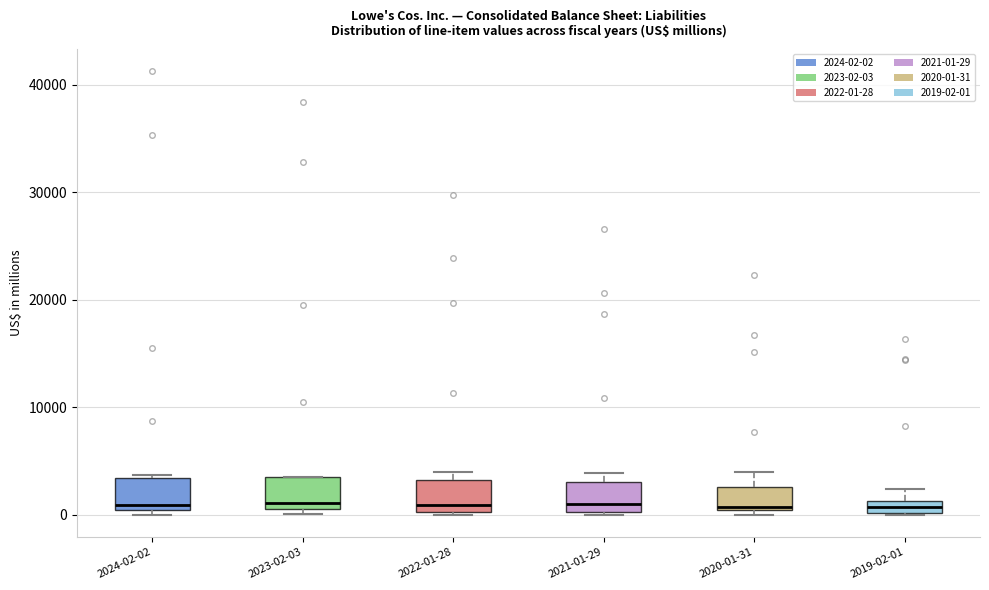

Where is the upper edge of the box for 2023-02-03 on the y-axis? The values are not printed on the chart, so give them approximately, as read against the axis.

3000